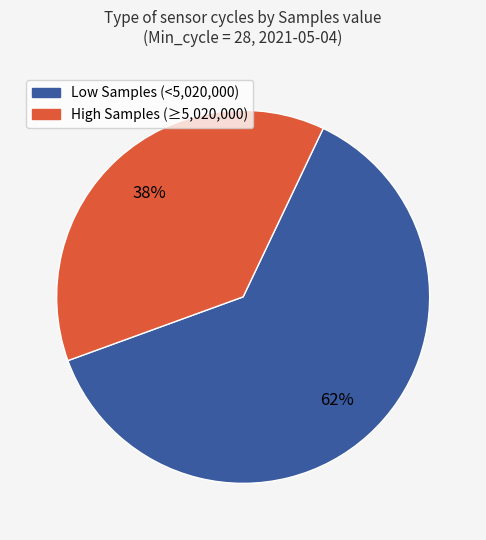

To the nearest percent, what is the average slice percentage?

50%